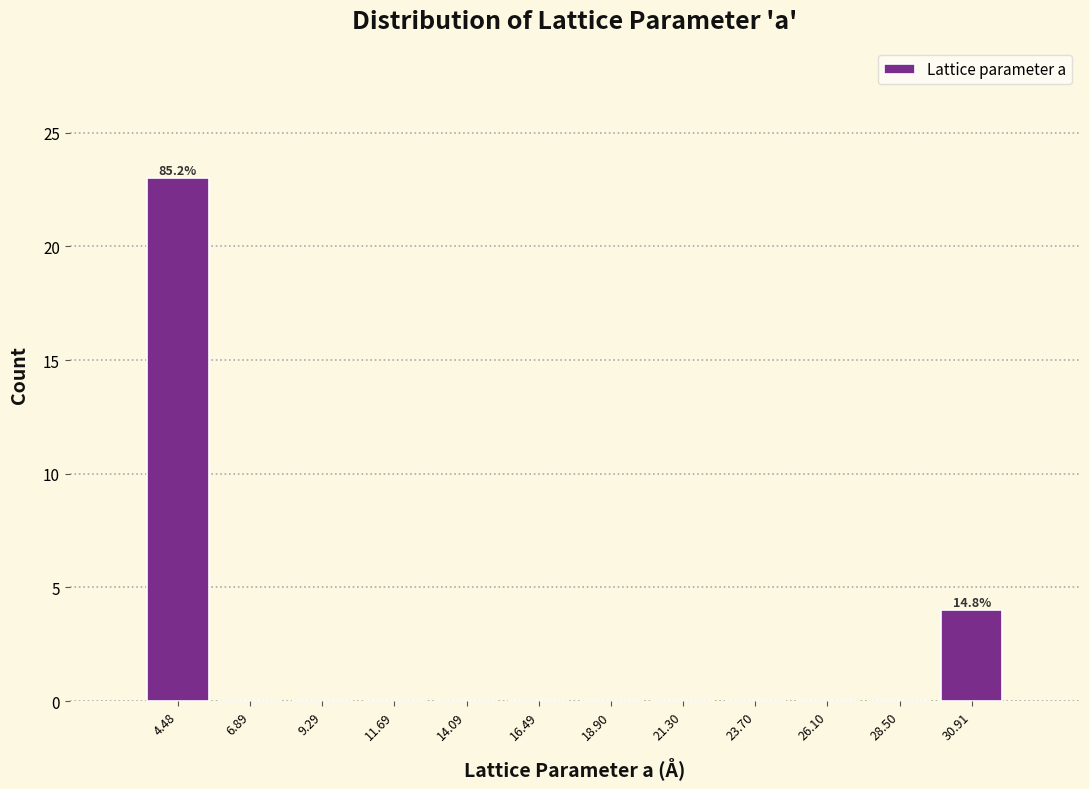

Which range on the x-axis has the tallest bar?

3.5 to 5.5